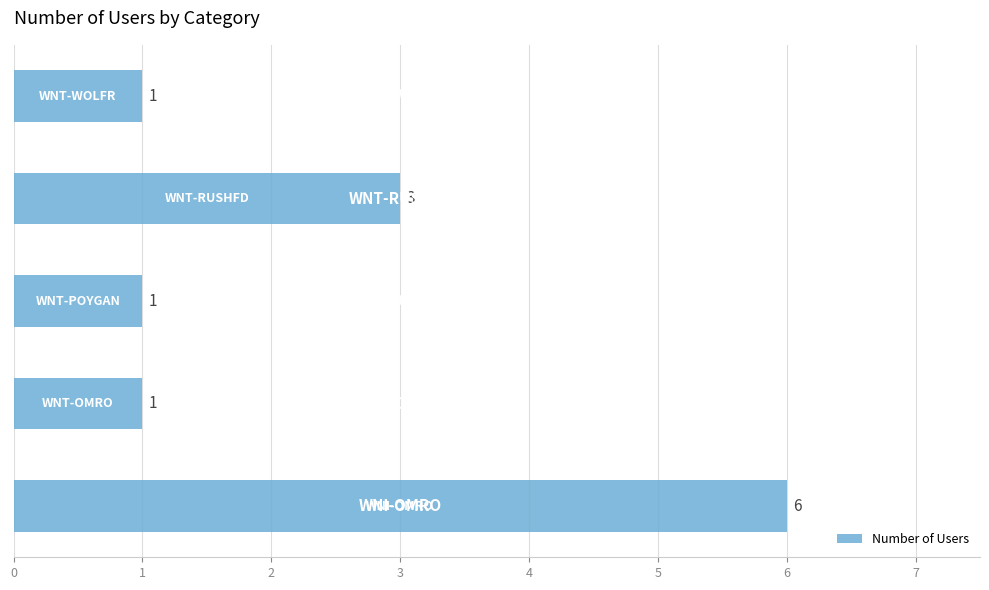

How many values are between 1 and 3?

4